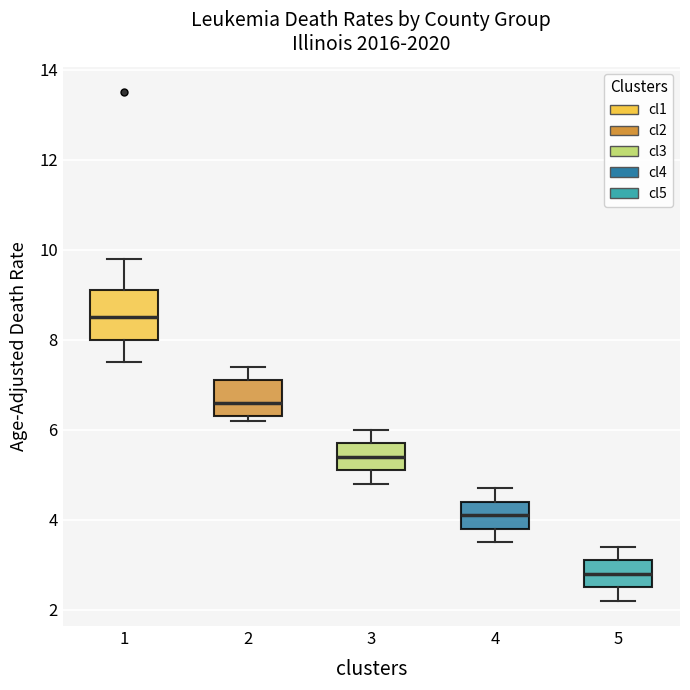

Which box's median line is the highest?

1